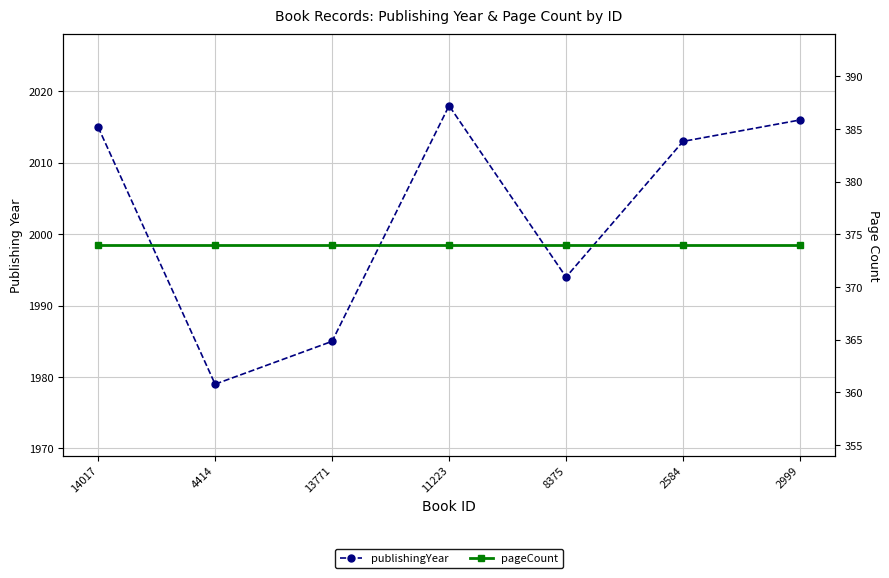

What is the sum of the pageCount values at 2584 and 4414?

748